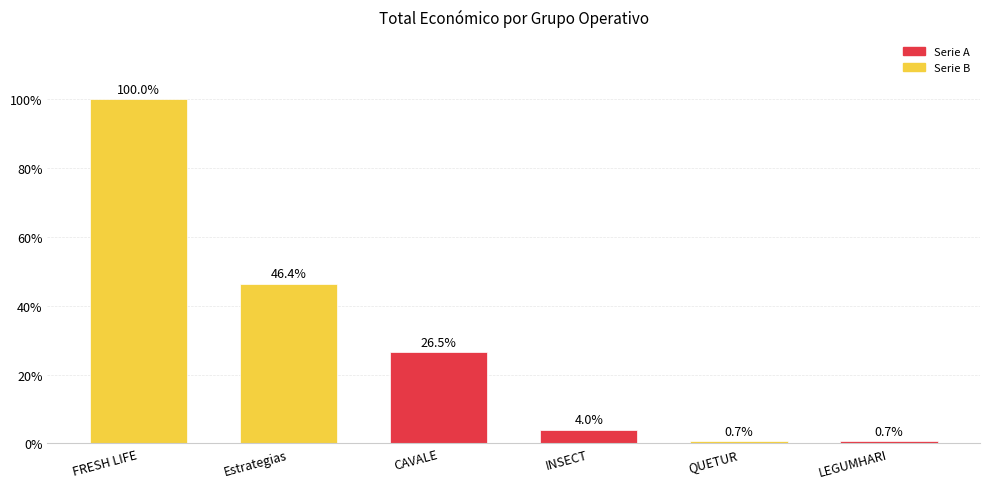

Are the bars horizontal?

No